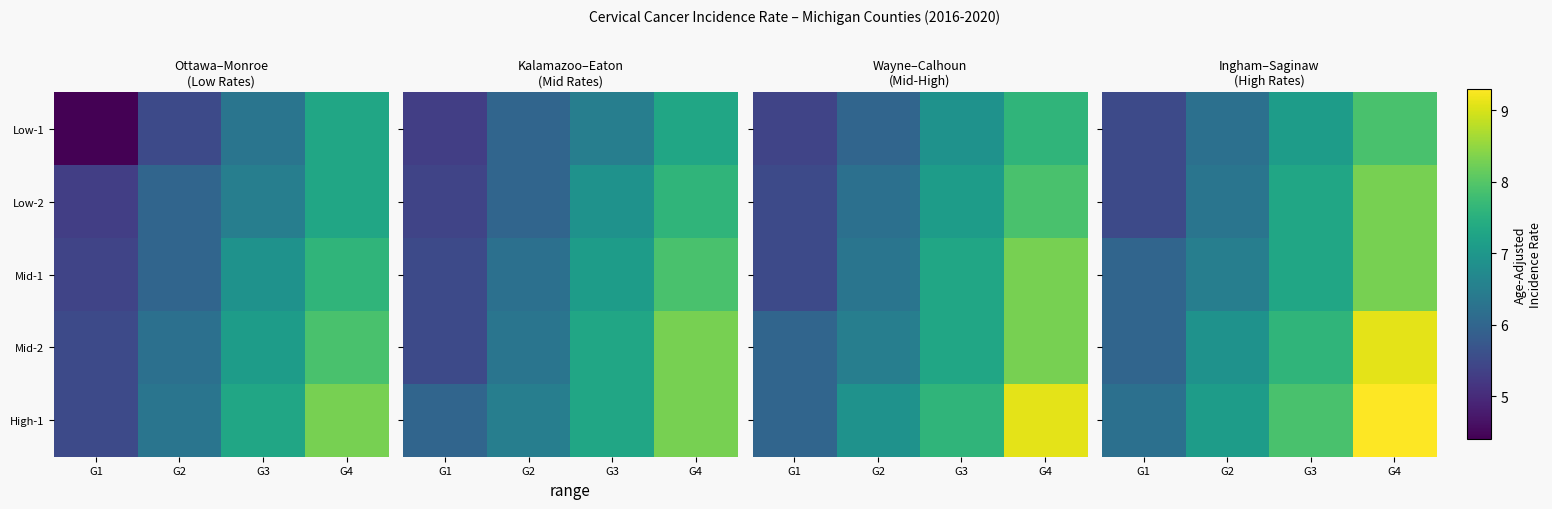

Count the number of categories in the chart.

4